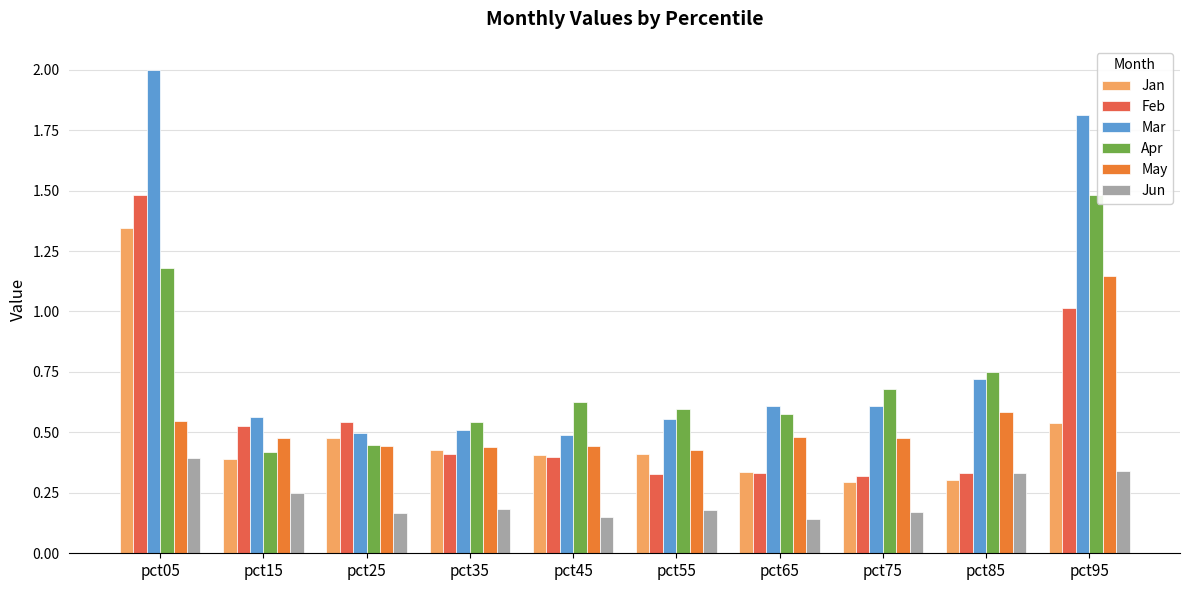

How many categories are shown in the chart?

10